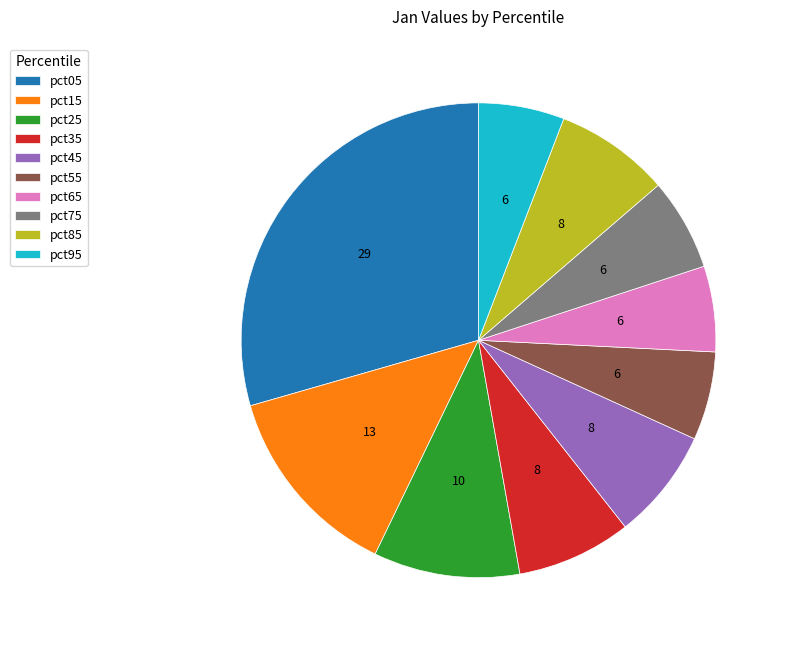

Does pct25 account for over 50% of the chart?

No